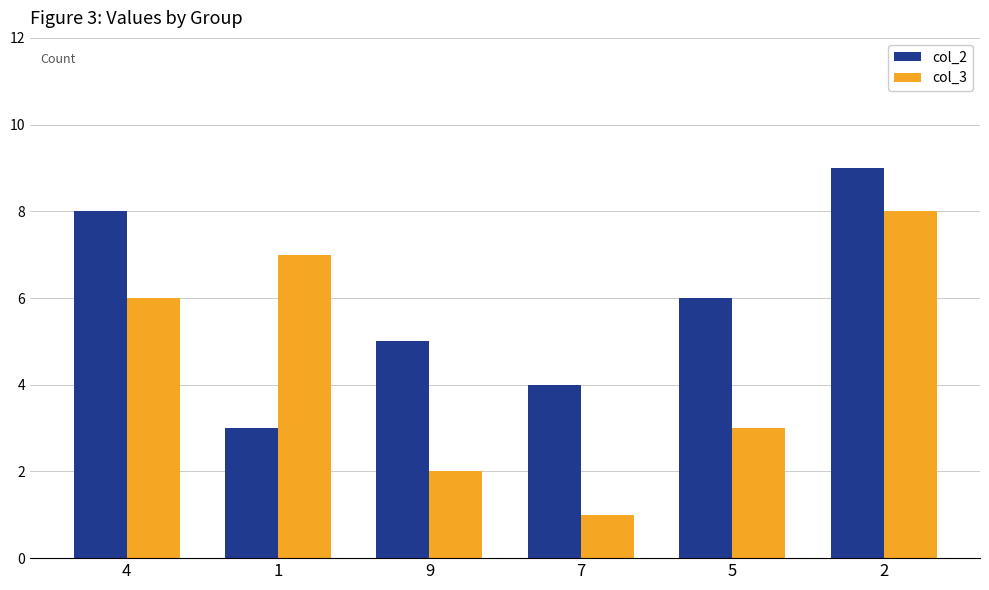

Reading left to right, extract all data points from this chart.

col_2: 8	3	5	4	6	9
col_3: 6	7	2	1	3	8